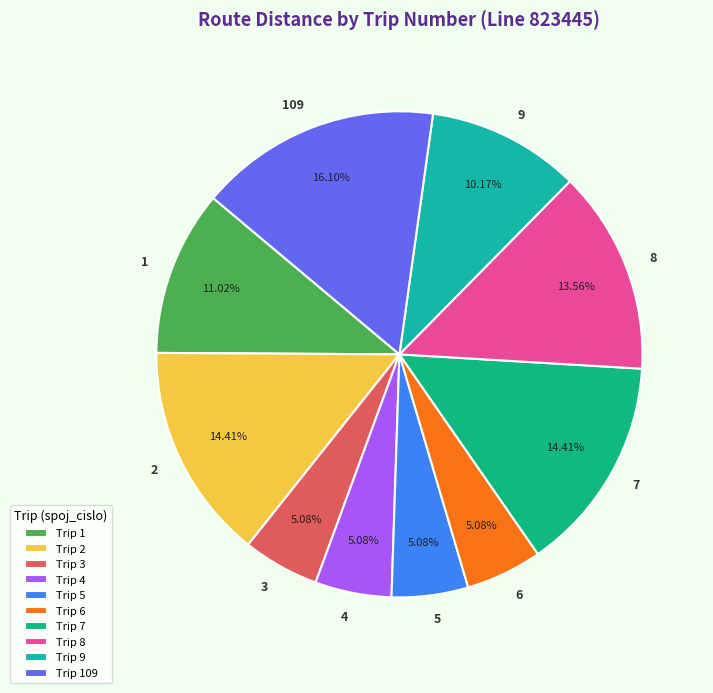

To the nearest percent, what is the combined percentage of 2 and 109?

31%